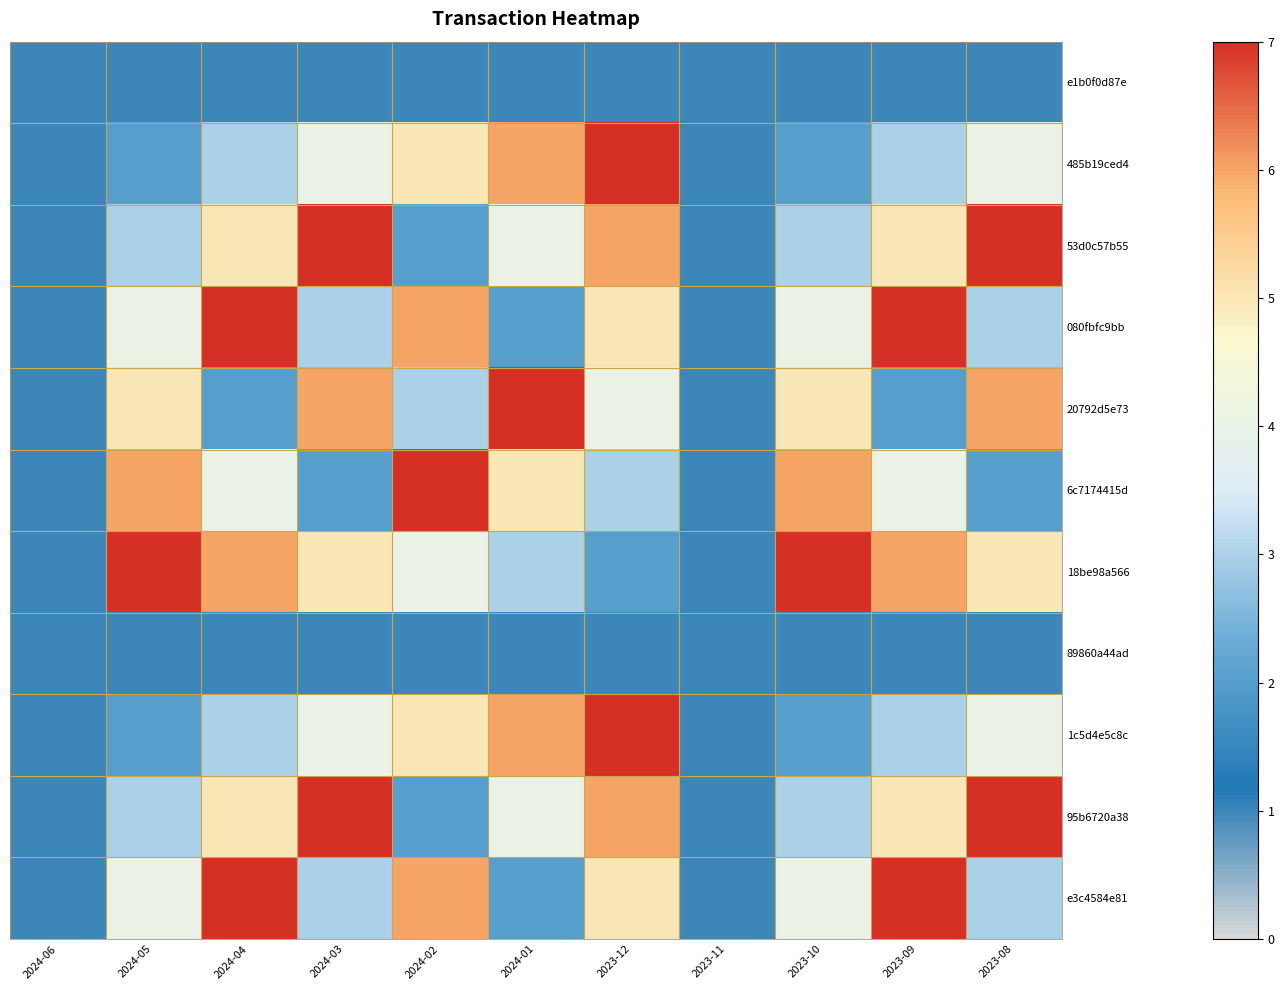

Reading left to right, list all the values displayed in this chart.

e1b0f0d87e: 2024-06=1.0	2024-05=1.0	2024-04=1.0	2024-03=1.0	2024-02=1.0	2024-01=1.0	2023-12=1.0	2023-11=1.0	2023-10=1.0	2023-09=1.0	2023-08=1.0
485b19ced4: 2024-06=1.0	2024-05=2.0	2024-04=3.0	2024-03=4.0	2024-02=5.0	2024-01=6.0	2023-12=7.0	2023-11=1.0	2023-10=2.0	2023-09=3.0	2023-08=4.0
53d0c57b55: 2024-06=1.0	2024-05=3.0	2024-04=5.0	2024-03=7.0	2024-02=2.0	2024-01=4.0	2023-12=6.0	2023-11=1.0	2023-10=3.0	2023-09=5.0	2023-08=7.0
080fbfc9bb: 2024-06=1.0	2024-05=4.0	2024-04=7.0	2024-03=3.0	2024-02=6.0	2024-01=2.0	2023-12=5.0	2023-11=1.0	2023-10=4.0	2023-09=7.0	2023-08=3.0
20792d5e73: 2024-06=1.0	2024-05=5.0	2024-04=2.0	2024-03=6.0	2024-02=3.0	2024-01=7.0	2023-12=4.0	2023-11=1.0	2023-10=5.0	2023-09=2.0	2023-08=6.0
6c7174415d: 2024-06=1.0	2024-05=6.0	2024-04=4.0	2024-03=2.0	2024-02=7.0	2024-01=5.0	2023-12=3.0	2023-11=1.0	2023-10=6.0	2023-09=4.0	2023-08=2.0
18be98a566: 2024-06=1.0	2024-05=7.0	2024-04=6.0	2024-03=5.0	2024-02=4.0	2024-01=3.0	2023-12=2.0	2023-11=1.0	2023-10=7.0	2023-09=6.0	2023-08=5.0
89860a44ad: 2024-06=1.0	2024-05=1.0	2024-04=1.0	2024-03=1.0	2024-02=1.0	2024-01=1.0	2023-12=1.0	2023-11=1.0	2023-10=1.0	2023-09=1.0	2023-08=1.0
1c5d4e5c8c: 2024-06=1.0	2024-05=2.0	2024-04=3.0	2024-03=4.0	2024-02=5.0	2024-01=6.0	2023-12=7.0	2023-11=1.0	2023-10=2.0	2023-09=3.0	2023-08=4.0
95b6720a38: 2024-06=1.0	2024-05=3.0	2024-04=5.0	2024-03=7.0	2024-02=2.0	2024-01=4.0	2023-12=6.0	2023-11=1.0	2023-10=3.0	2023-09=5.0	2023-08=7.0
e3c4584e81: 2024-06=1.0	2024-05=4.0	2024-04=7.0	2024-03=3.0	2024-02=6.0	2024-01=2.0	2023-12=5.0	2023-11=1.0	2023-10=4.0	2023-09=7.0	2023-08=3.0